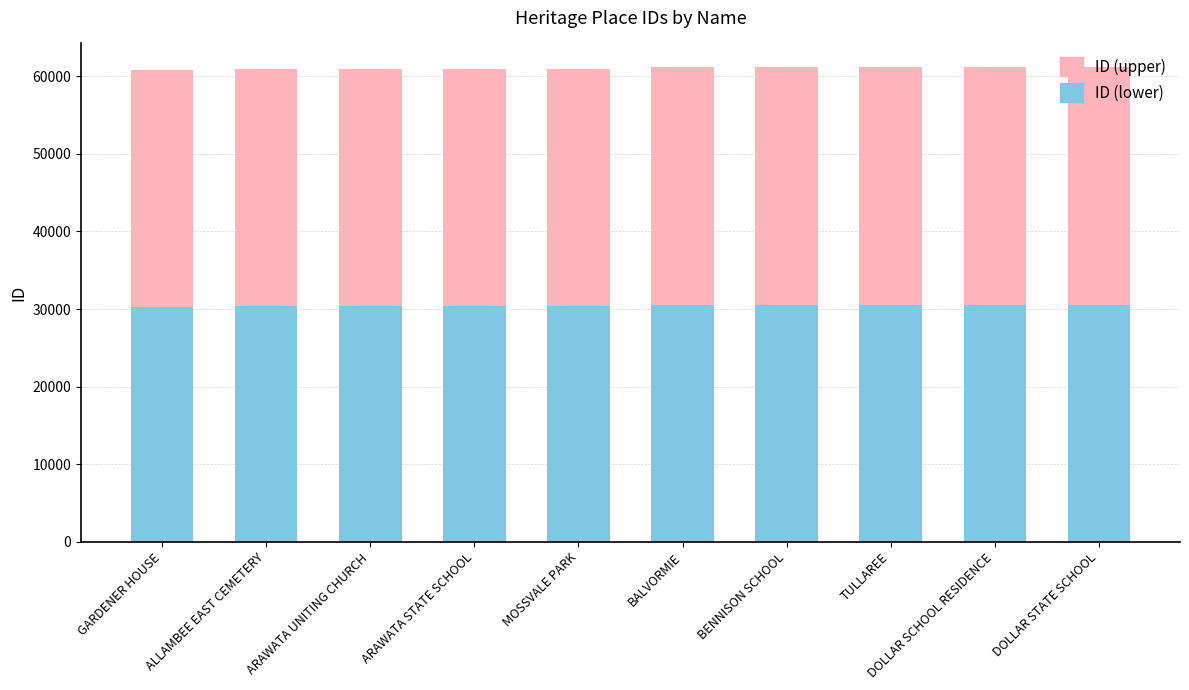

How many bars are there in total?

10